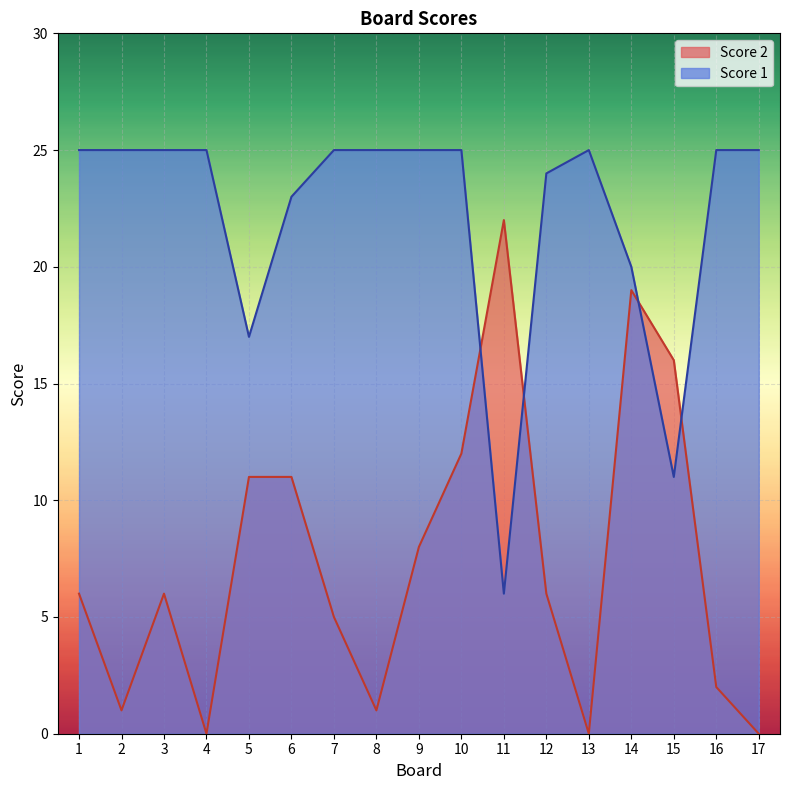

Where is the first local maximum for Score 2?

3